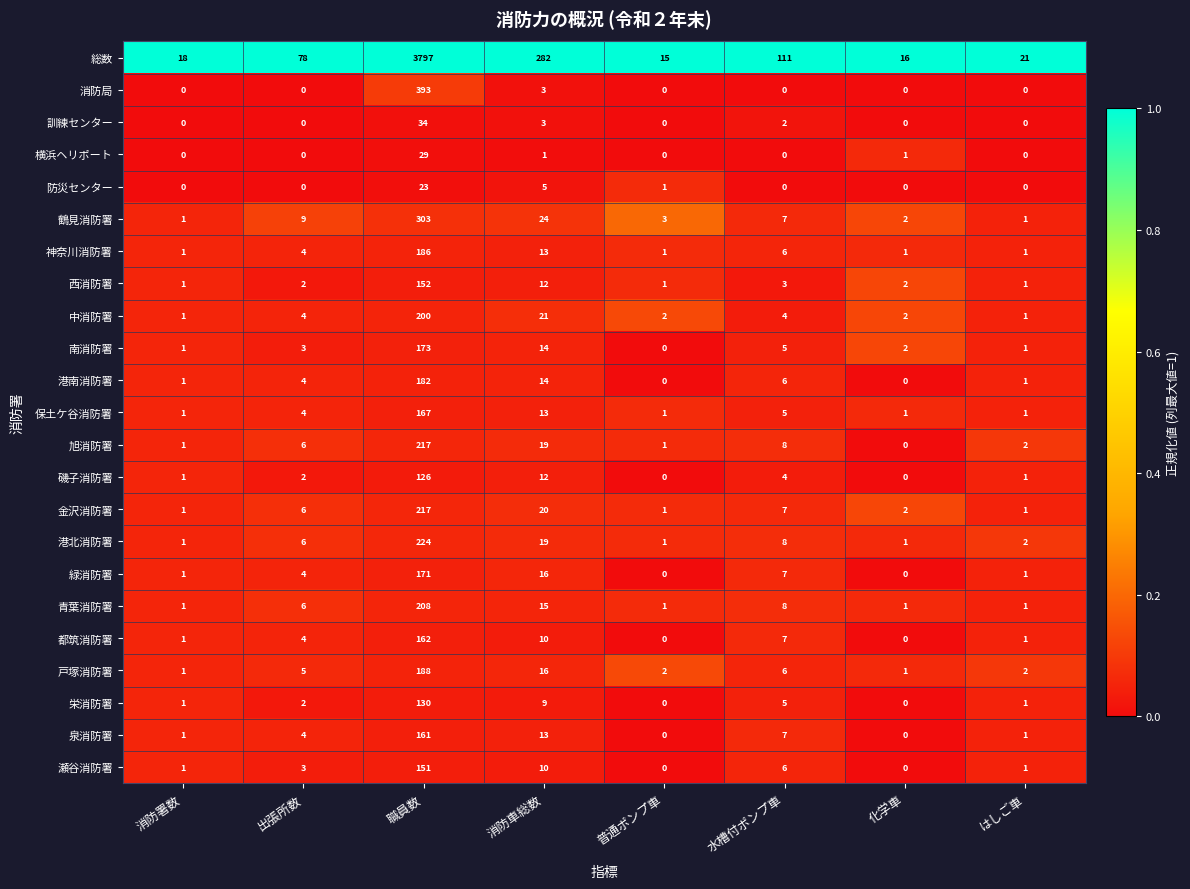

Where is 泉消防署 nearest to the value 80?

消防車総数